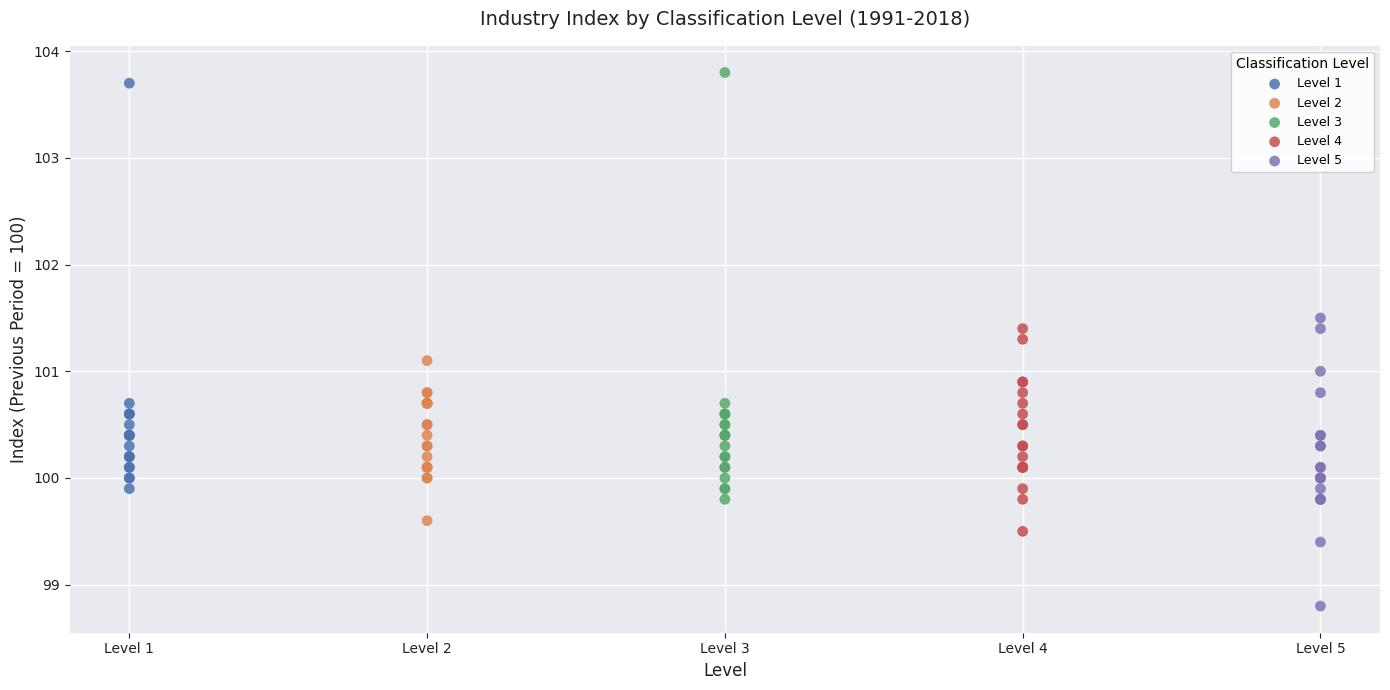

Which series reaches the minimum Y coordinate?

Level 5